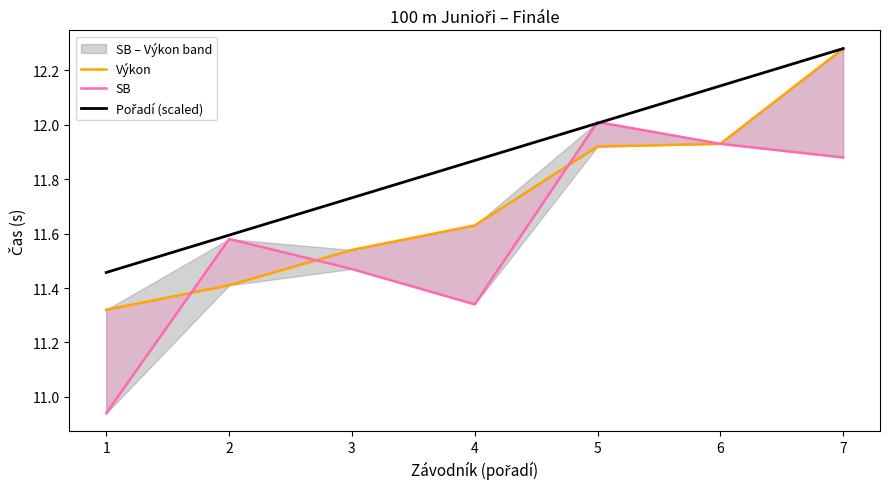

True or false: Pořadí (scaled) has more than 0 interior local peaks.

False